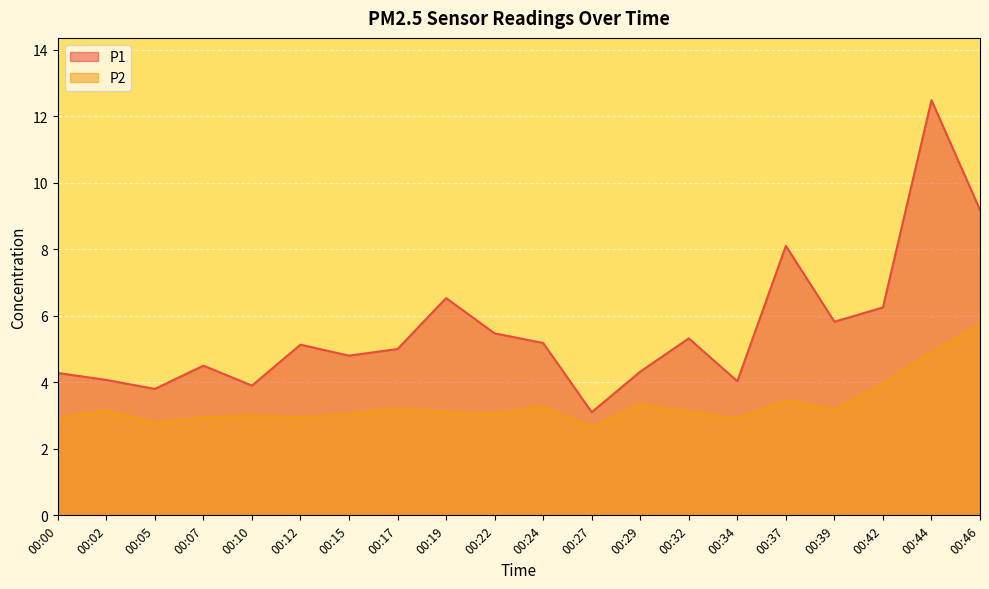

How many data points in P2 are less than 3?

6